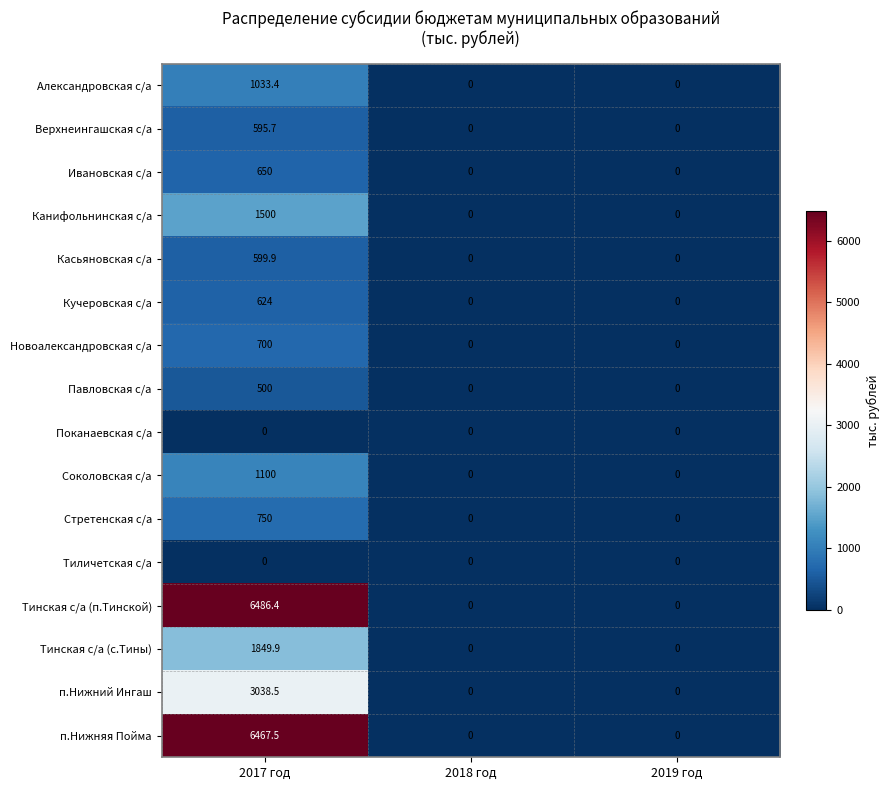

What is the difference between the maximum and minimum values in the Соколовская с/а series?

1100.0